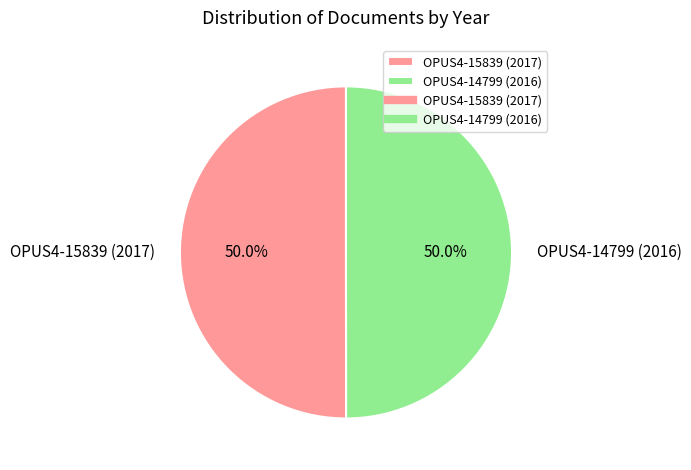

Approximately how many times larger is the value at OPUS4-15839 (2017) compared to OPUS4-14799 (2016)?

1.0